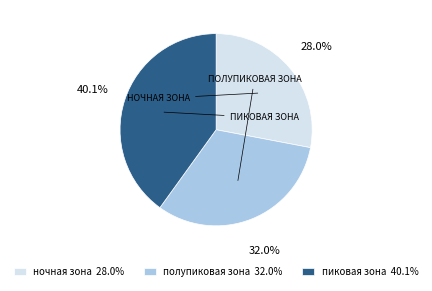

To the nearest percent, what portion does полупиковая зона represent?

32%